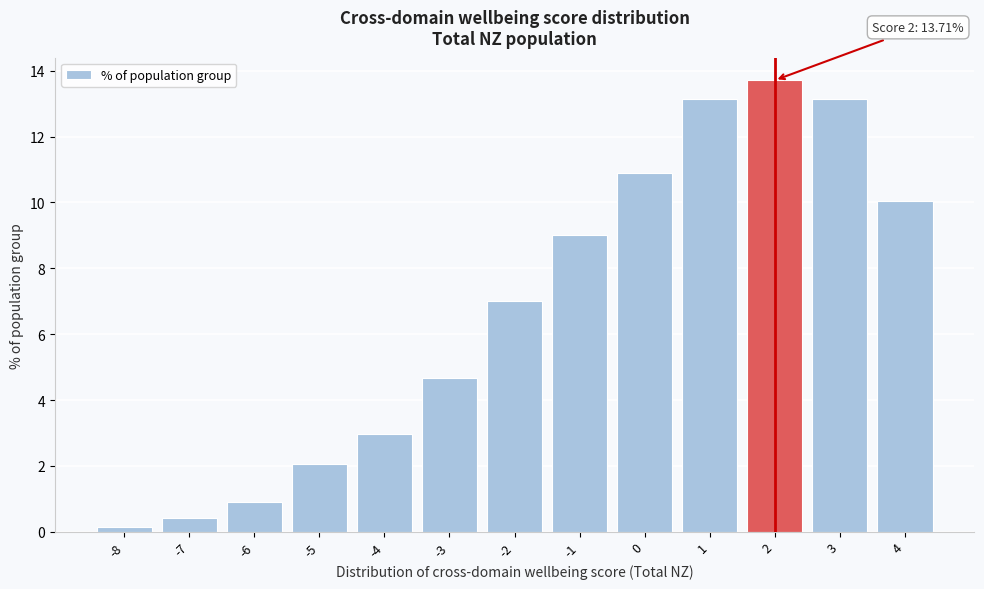

What is the greatest value displayed?

13.7